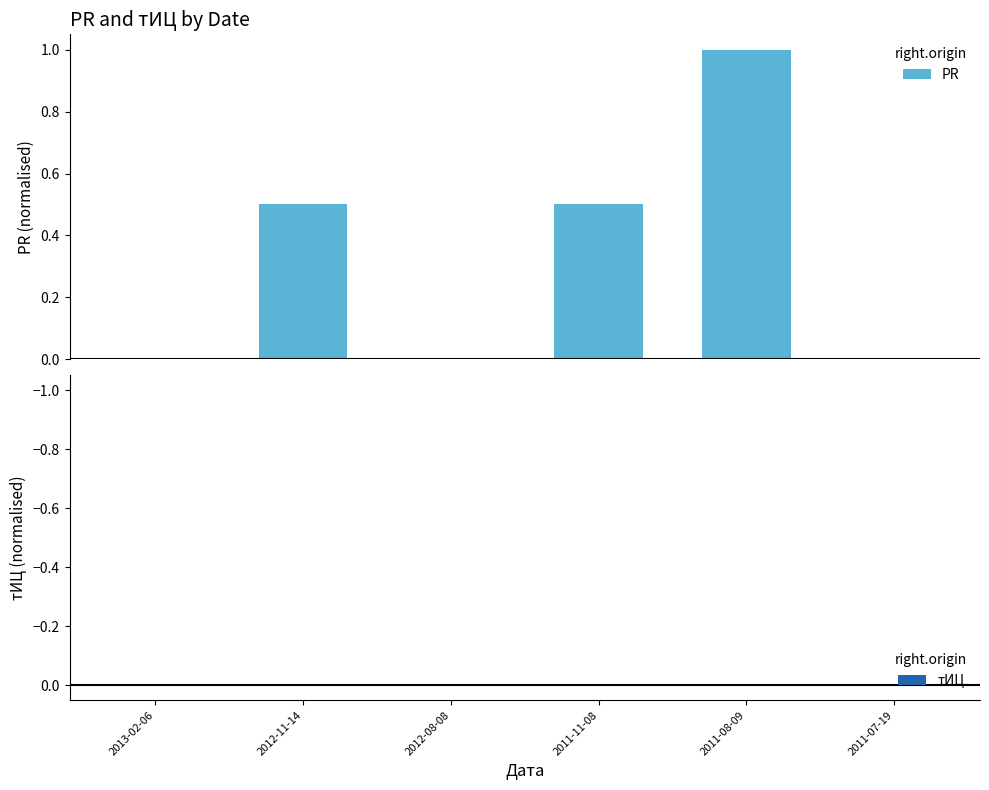

What is the sum of all values?

2.0